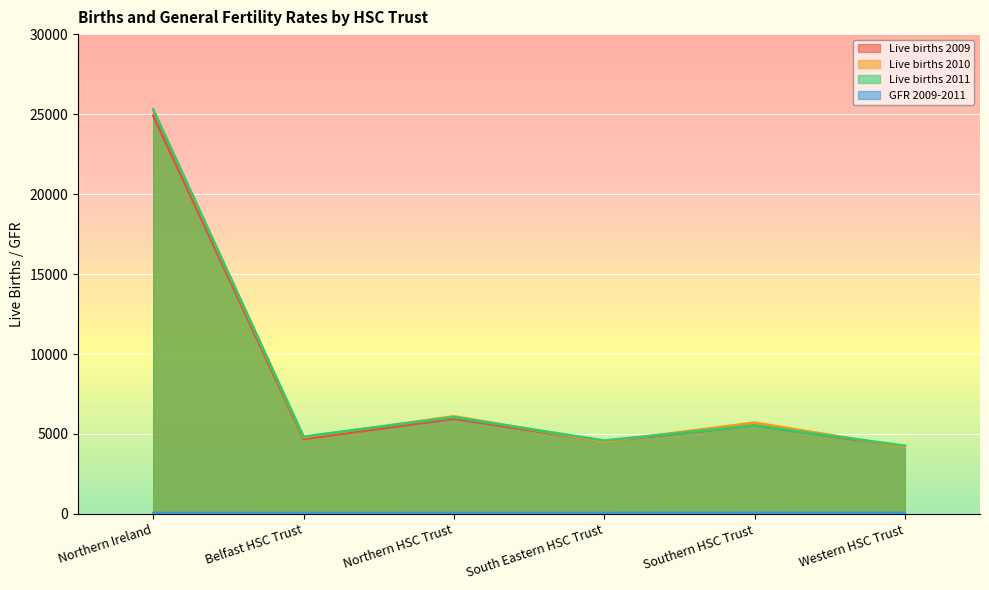

How many lines are shown in the chart?

4